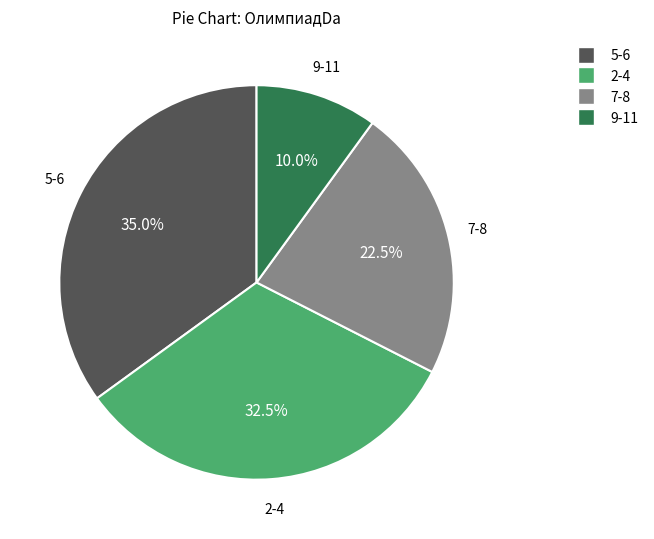

Is there a majority slice in this chart?

No